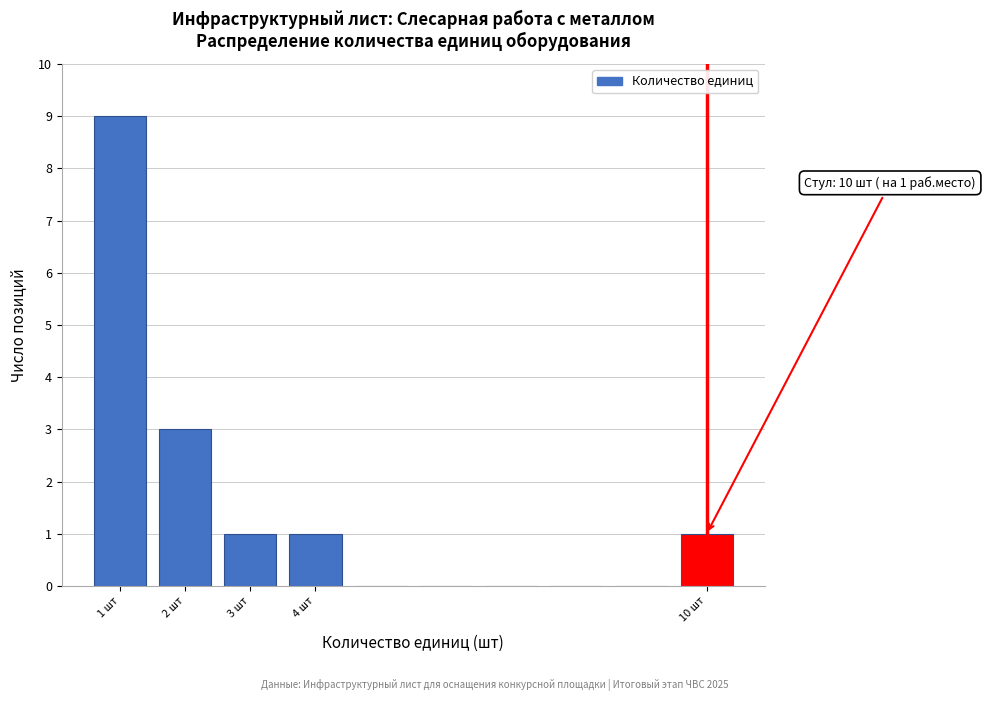

Over which range of the x-axis is the bar tallest?

0.5 to 1.5